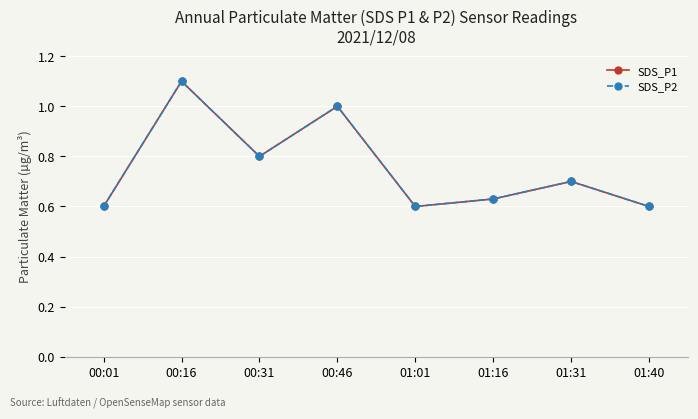

Reading left to right, list all the values displayed in this chart.

SDS_P1: 0.6	1.1	0.8	1.0	0.6	0.6	0.7	0.6
SDS_P2: 0.6	1.1	0.8	1.0	0.6	0.6	0.7	0.6